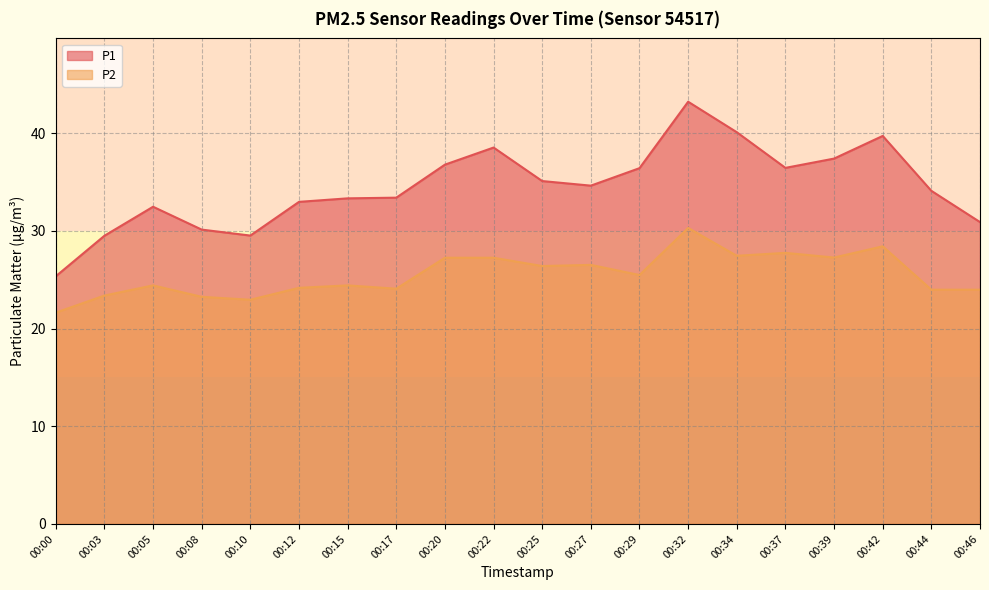

Between 00:46 and 00:39, which is larger?

00:39